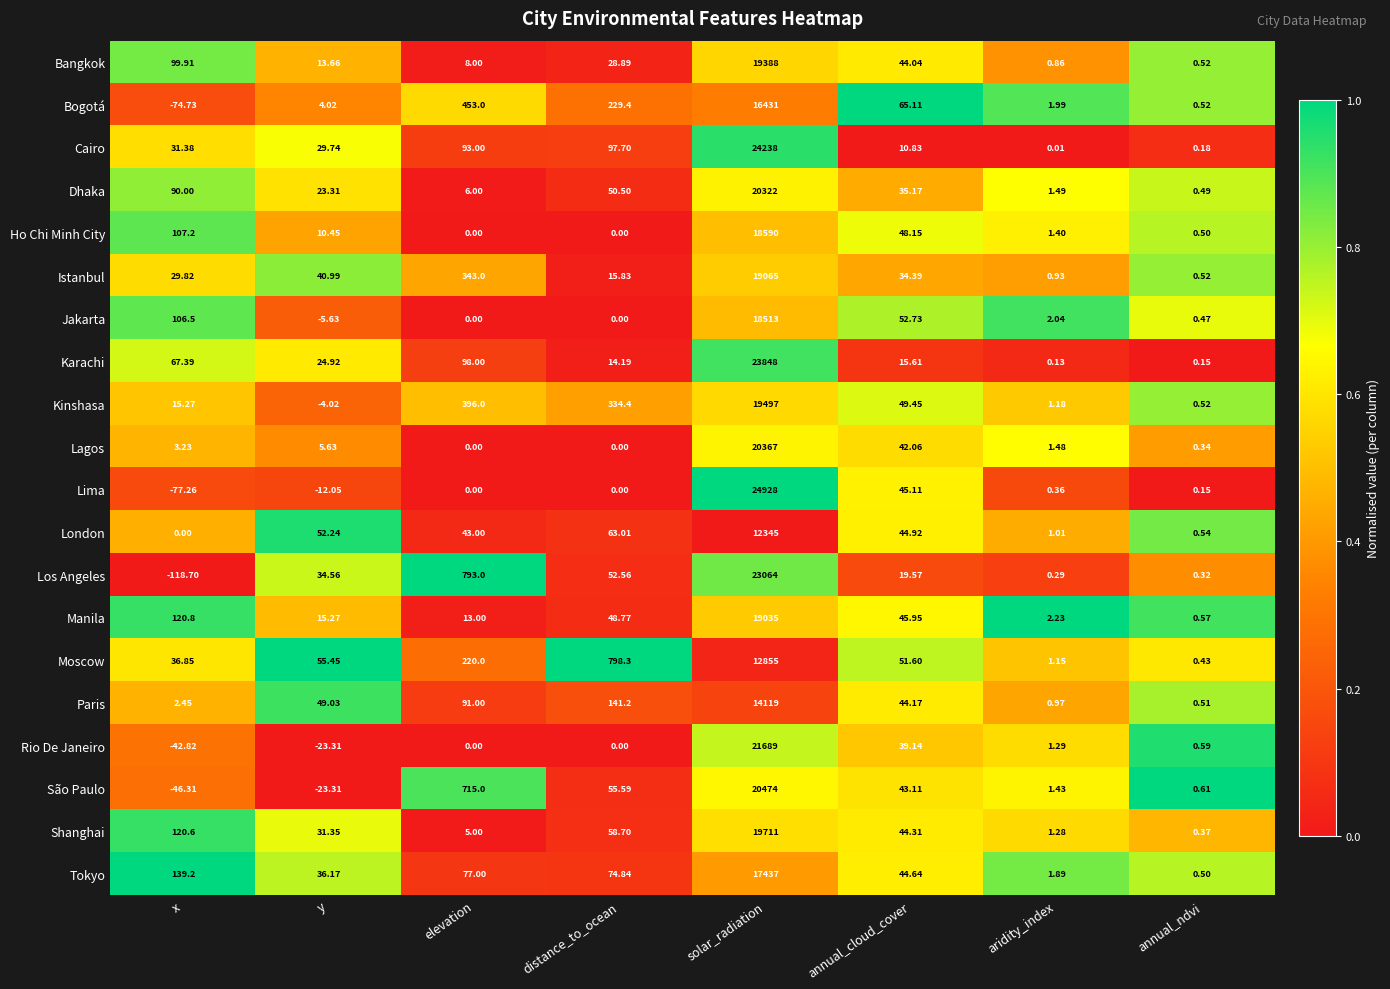

Which series has the largest range (max minus min)?

Lima